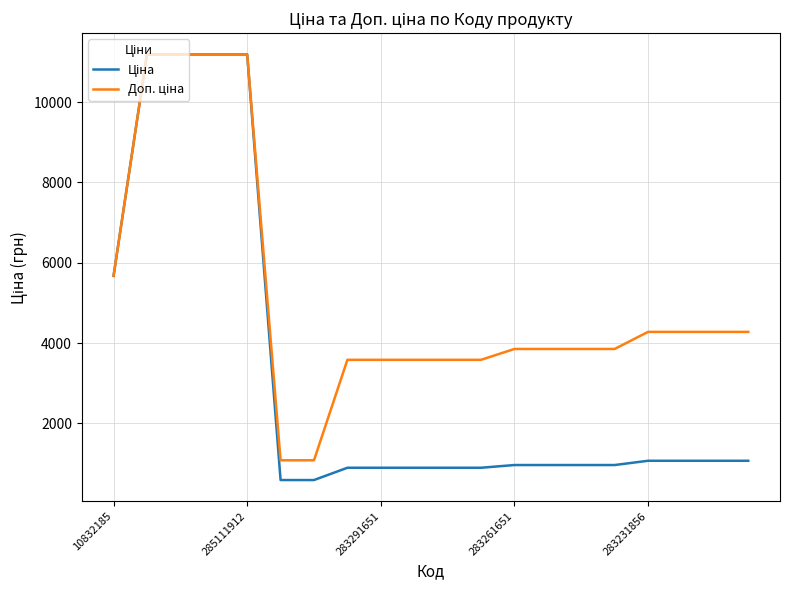

What is the maximum value shown in the chart?

11188.2